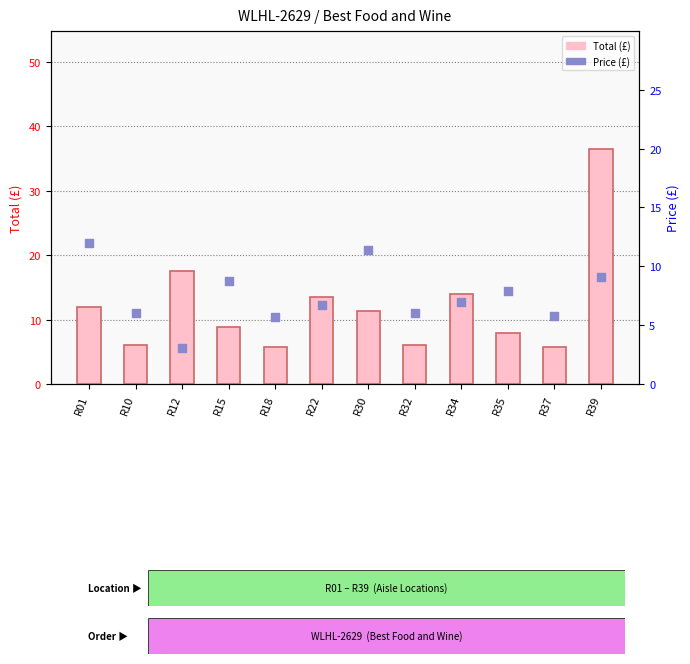

Is the value of Total at R01 greater than the value of Price at R15?

Yes